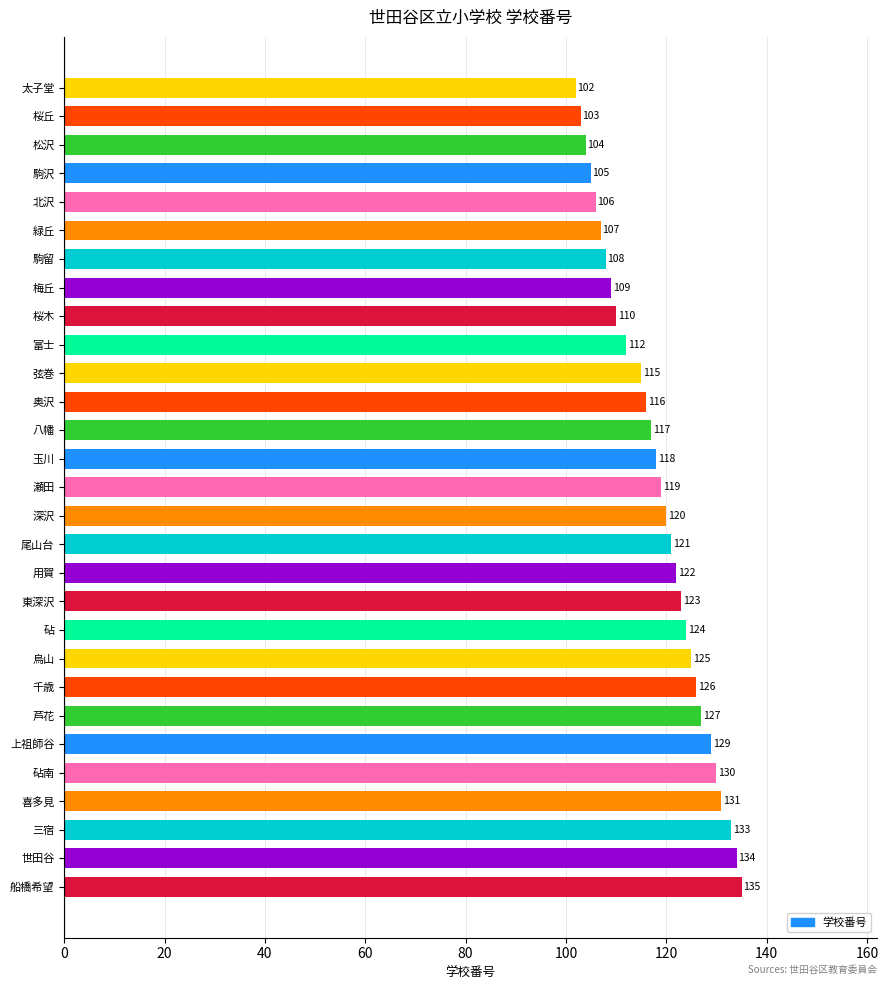

Reading bottom to top, what are all the values shown in this chart?

船橋希望=135	世田谷=134	三宿=133	喜多見=131	砧南=130	上祖師谷=129	芦花=127	千歳=126	烏山=125	砧=124	東深沢=123	用賀=122	尾山台=121	深沢=120	瀬田=119	玉川=118	八幡=117	奥沢=116	弦巻=115	富士=112	桜木=110	梅丘=109	駒留=108	緑丘=107	北沢=106	駒沢=105	松沢=104	桜丘=103	太子堂=102